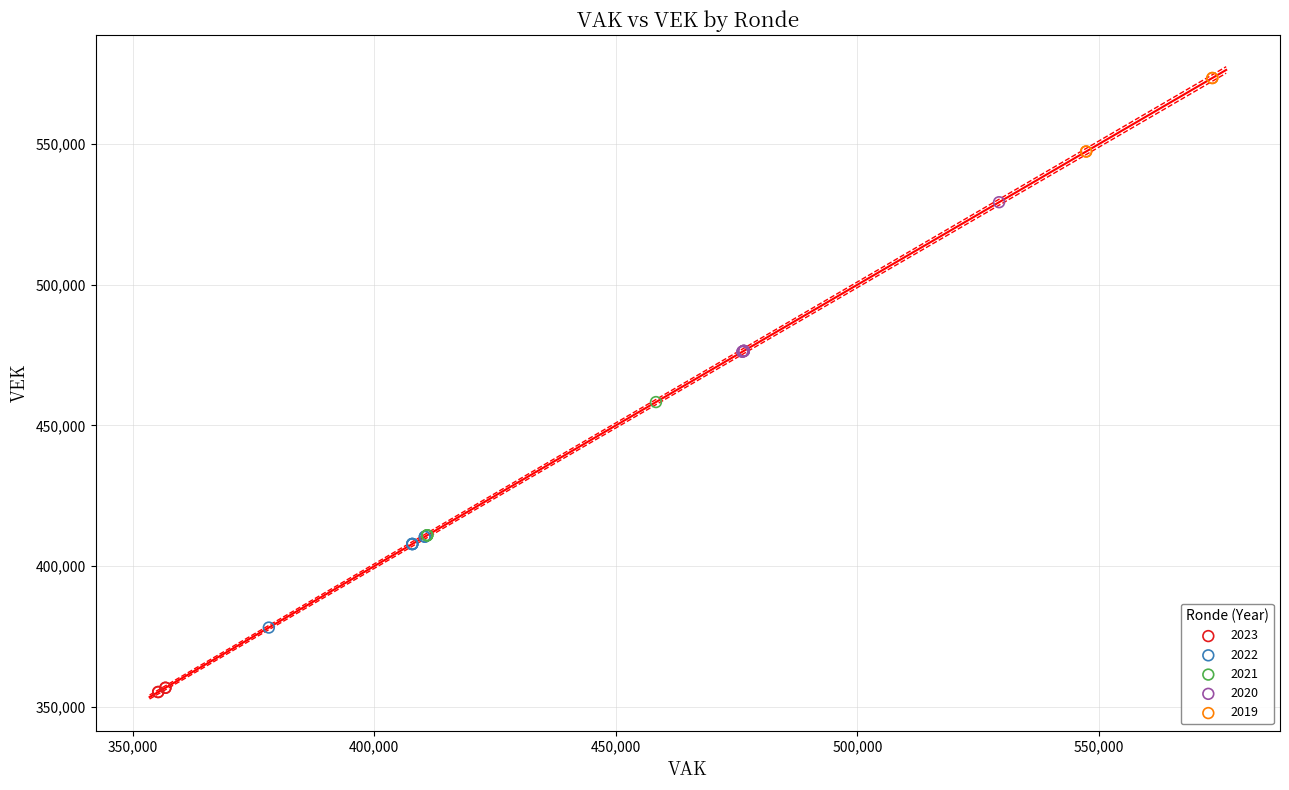

What are all the series names shown in the legend?

2023, 2022, 2021, 2020, 2019